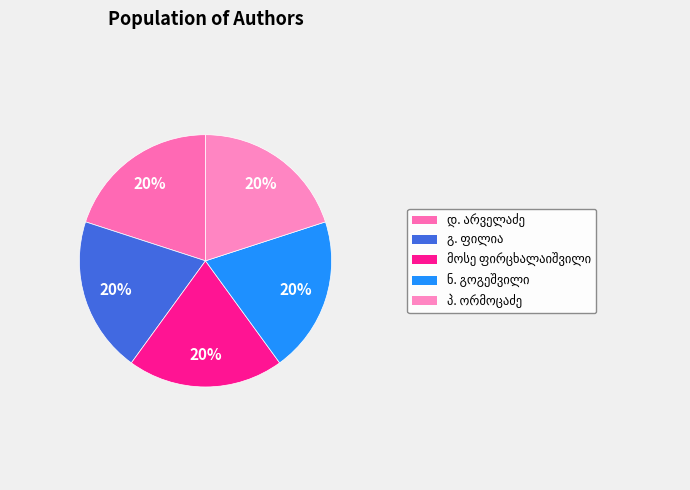

True or false: მოსე ფირცხალაიშვილი accounts for 29% of the total.

False